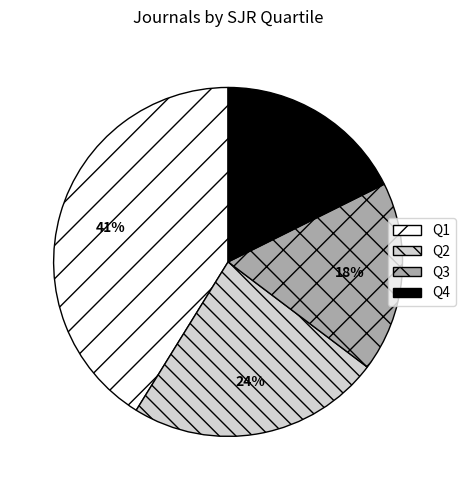

To the nearest percent, what is the average slice percentage?

25%